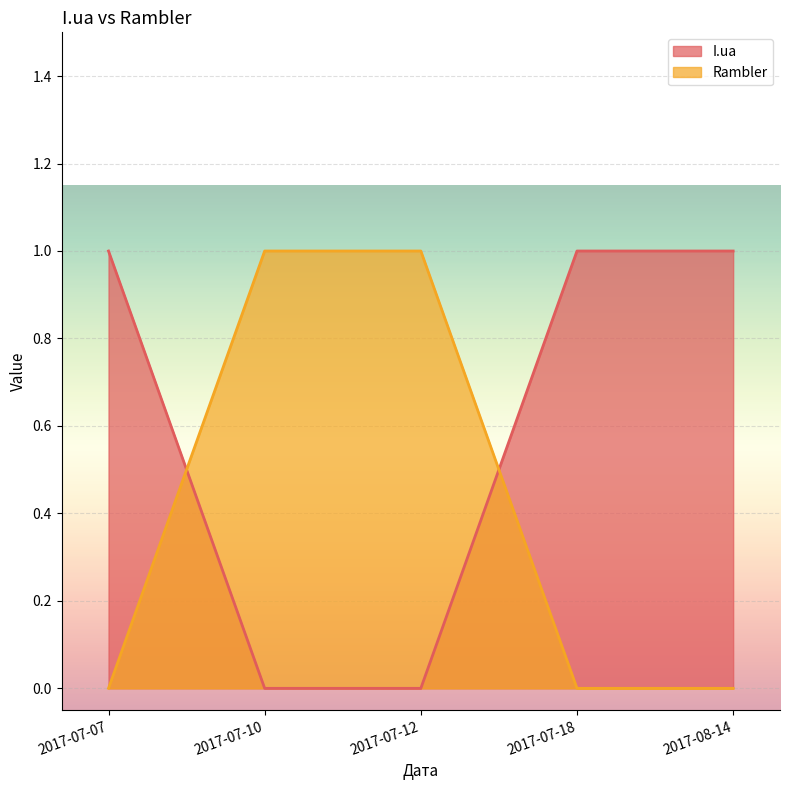

Count the Rambler values in the range 0 to 1.

5